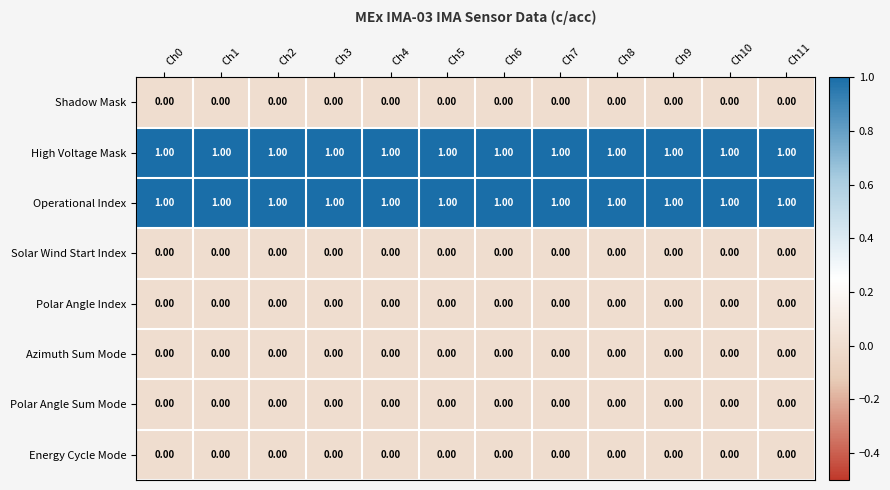

Count the number of categories in the chart.

12